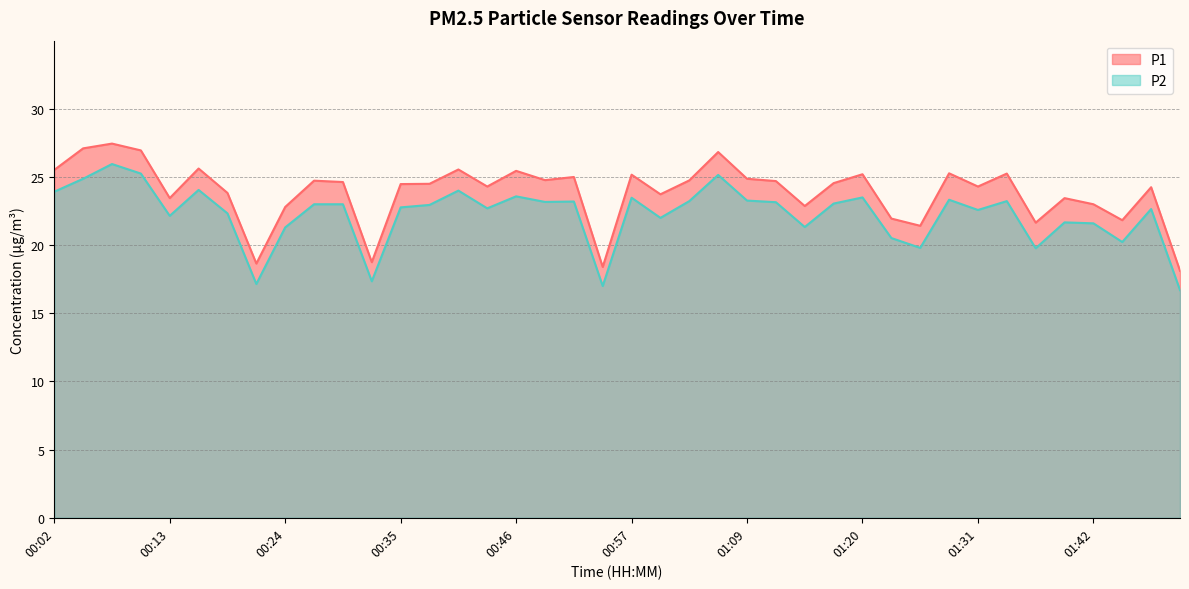

True or false: P1 has more than 1 interior local peaks.

True